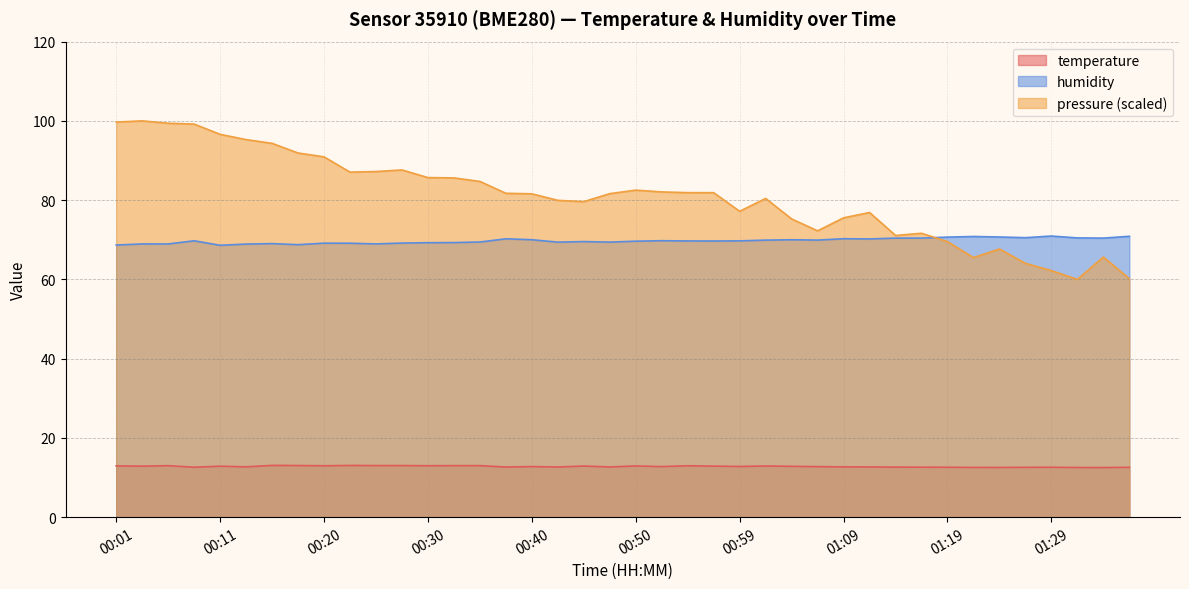

Which series has the widest spread of values?

pressure (scaled)